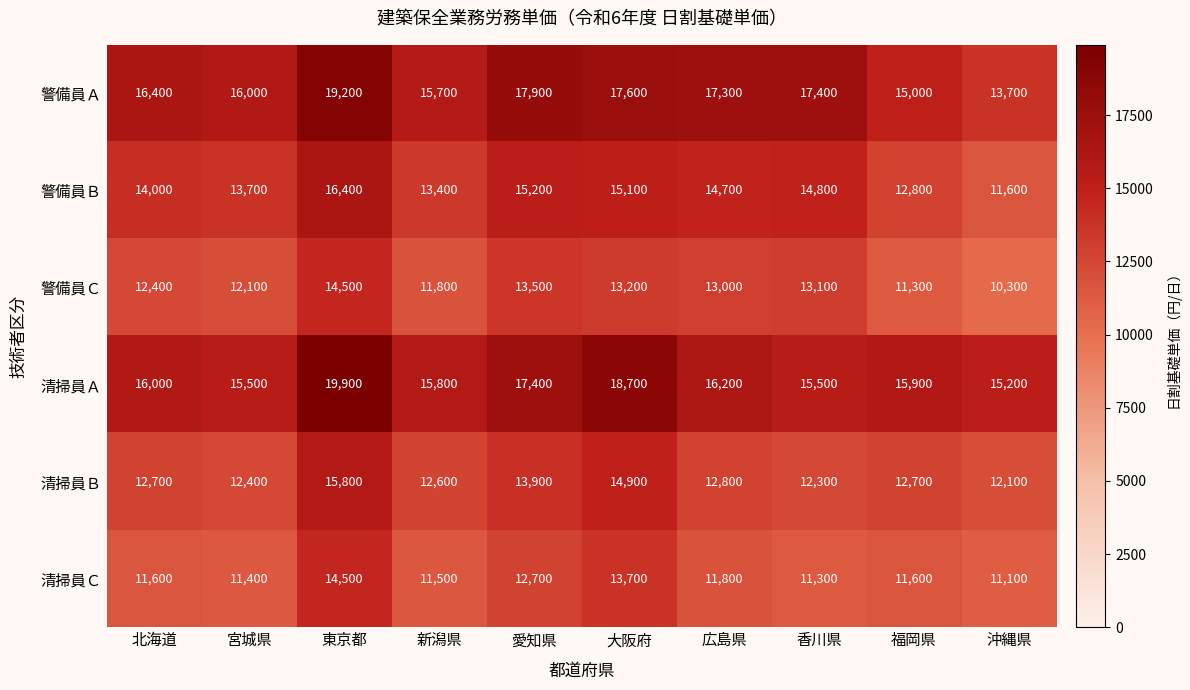

At which category does the chart reach its minimum across all series?

沖縄県